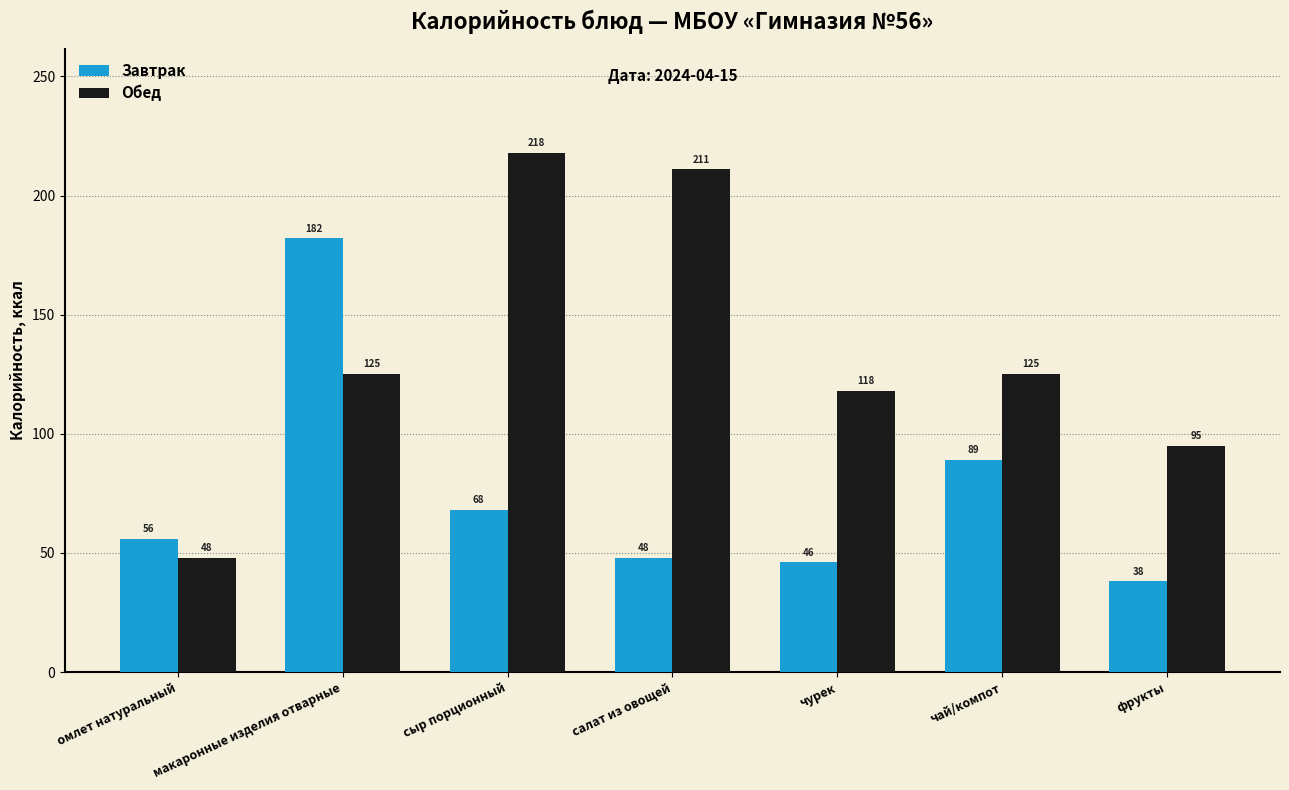

At which category is the sum across all series the highest?

макаронные изделия отварные